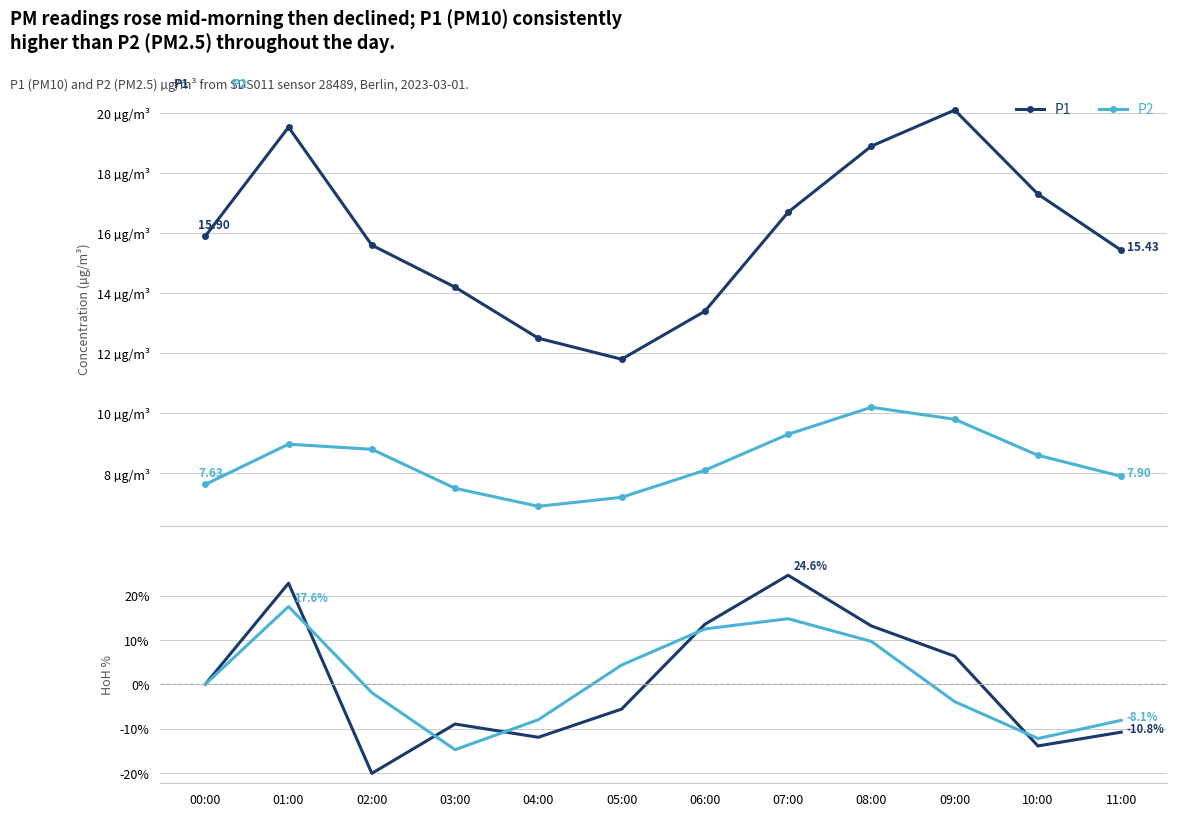

The P1 HoH % series shows -7.9 at 05:00. True or false?

False